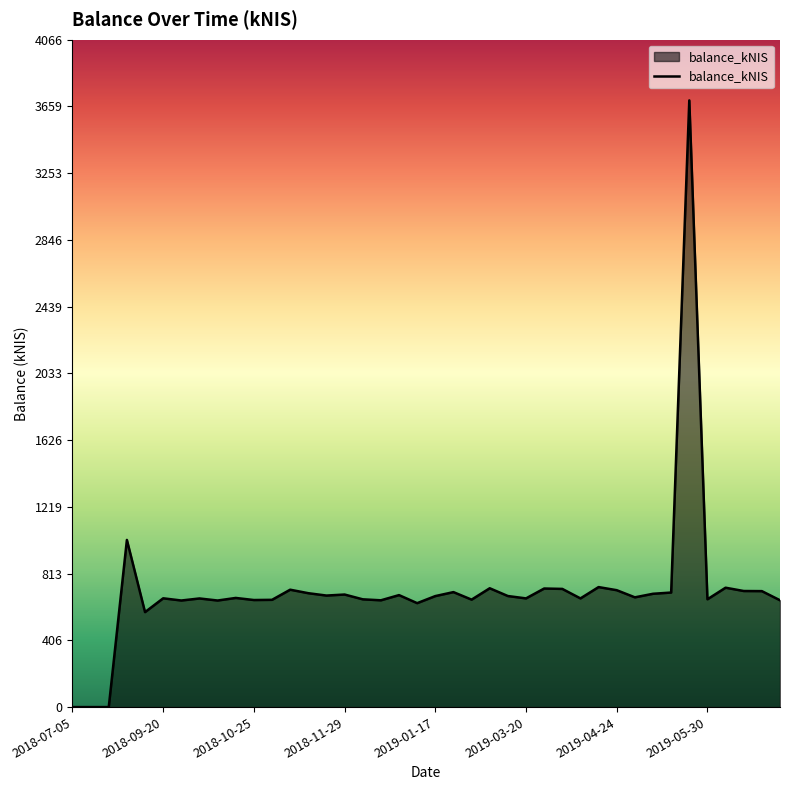

What is the difference between the maximum and minimum values?

3696.9